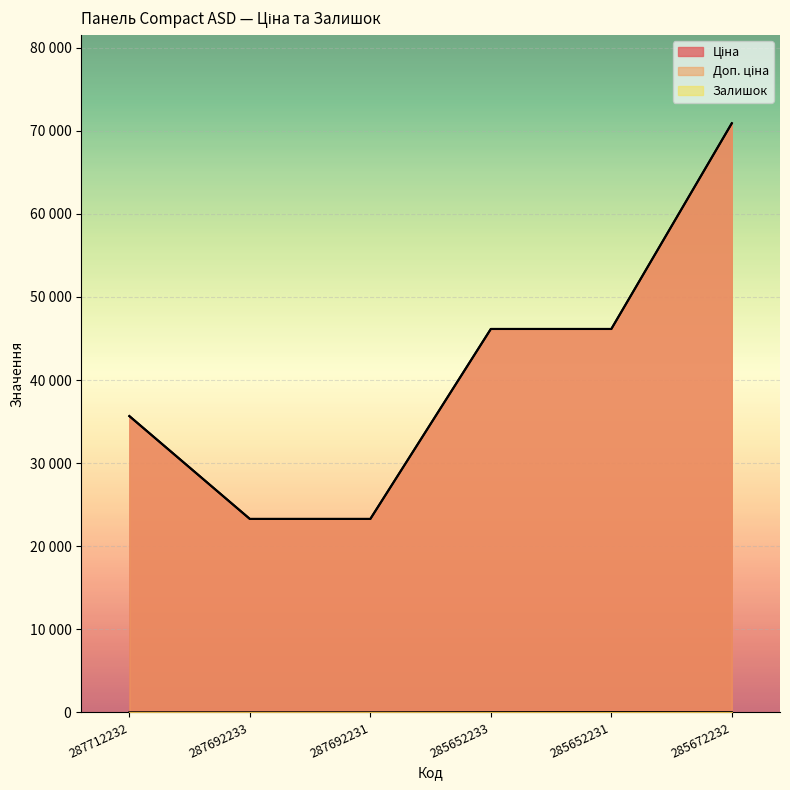

The value of Залишок at 285652233 is 16.0. True or false?

True